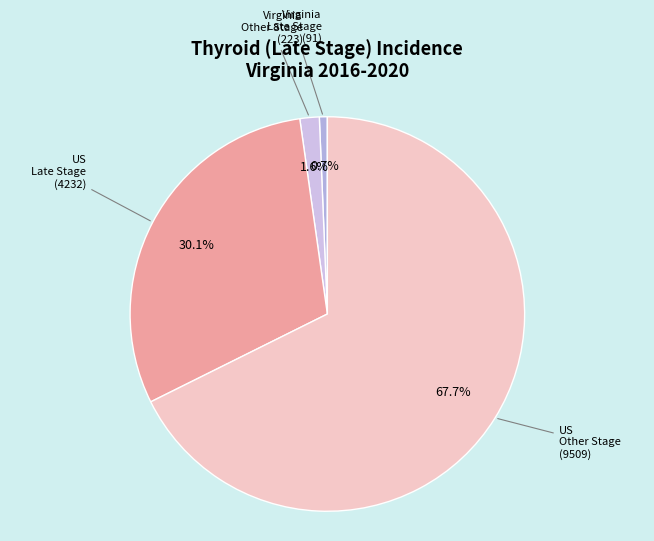

Count the number of slices in the pie.

4